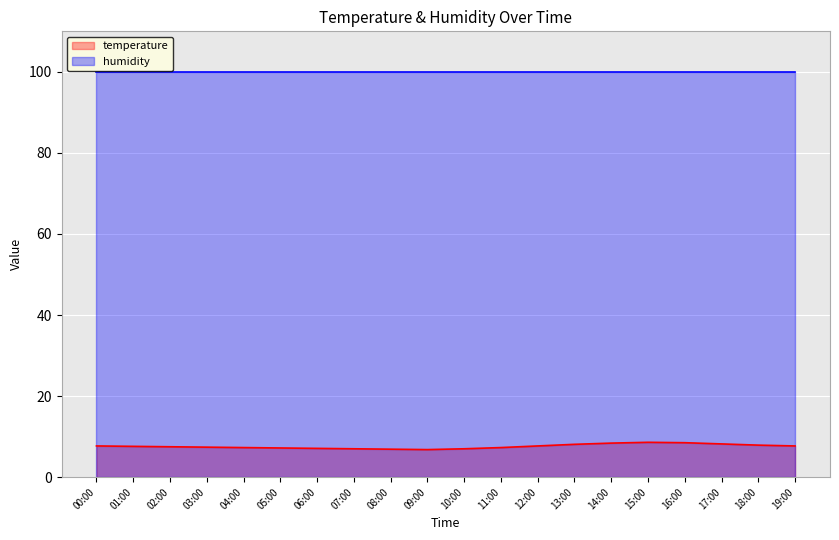

At which label is the value closest to 7?

07:00